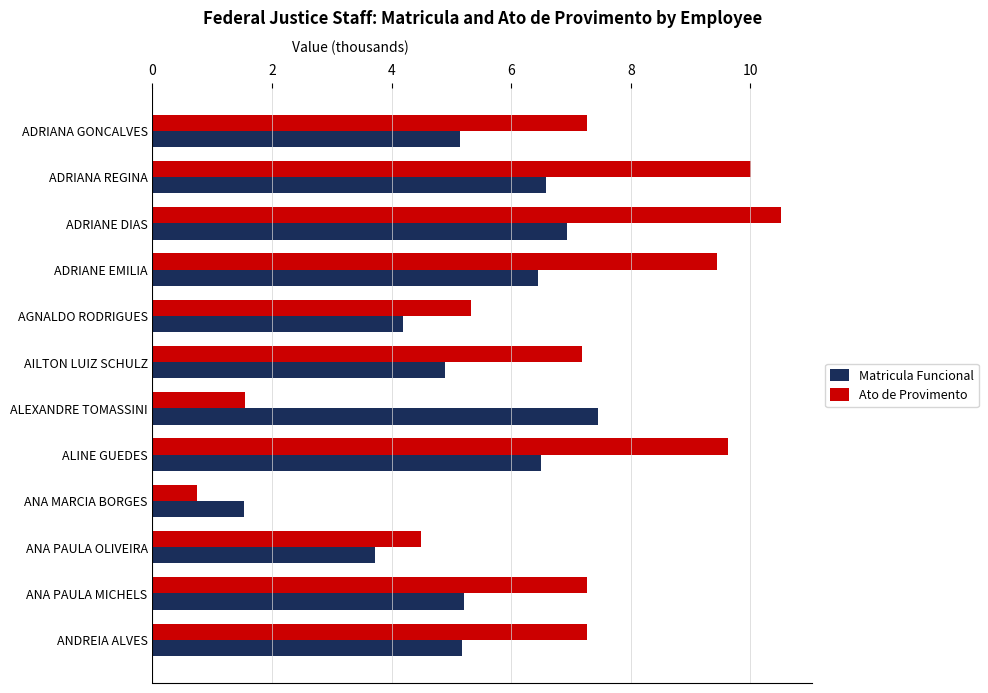

List the series in order of their peak value, highest first.

Ato de Provimento, Matricula Funcional